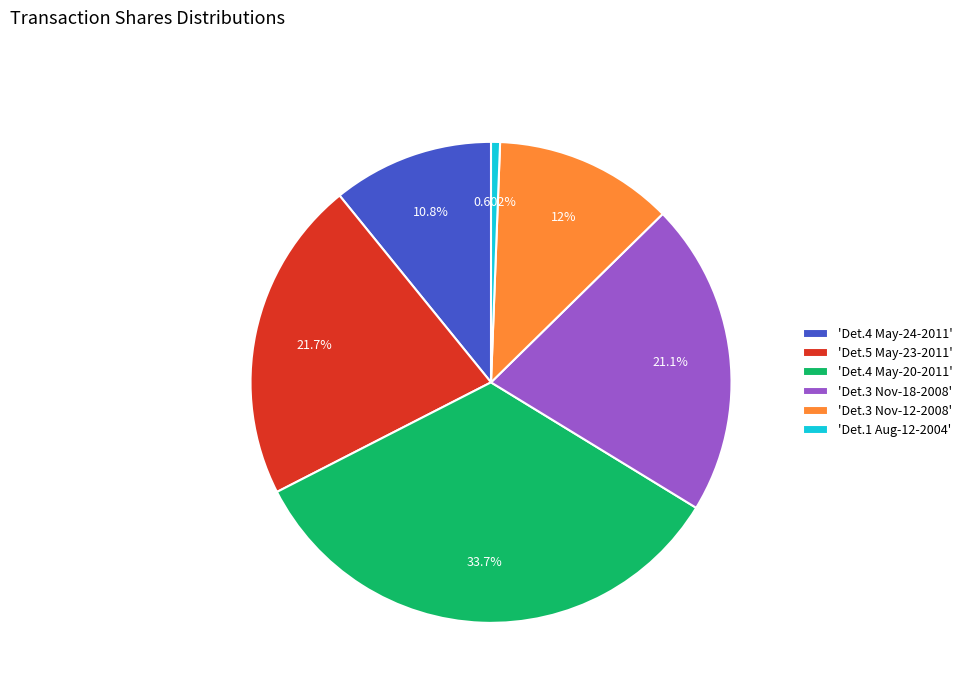

Rank the categories by value from highest to lowest.

'Det.4 May-20-2011', 'Det.5 May-23-2011', 'Det.3 Nov-18-2008', 'Det.3 Nov-12-2008', 'Det.4 May-24-2011', 'Det.1 Aug-12-2004'